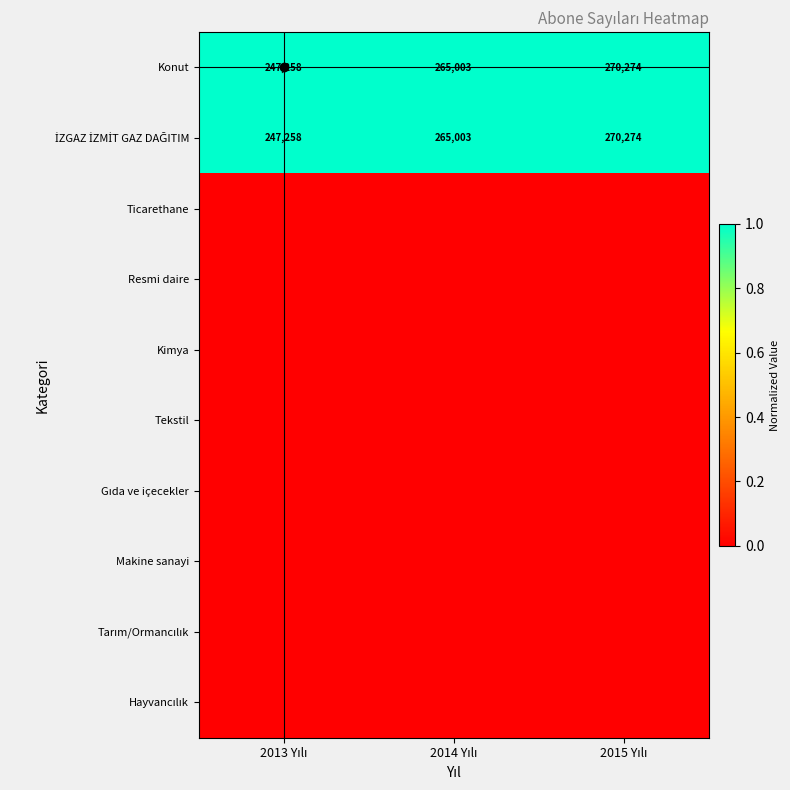

Which series has the largest total across all categories?

Konut